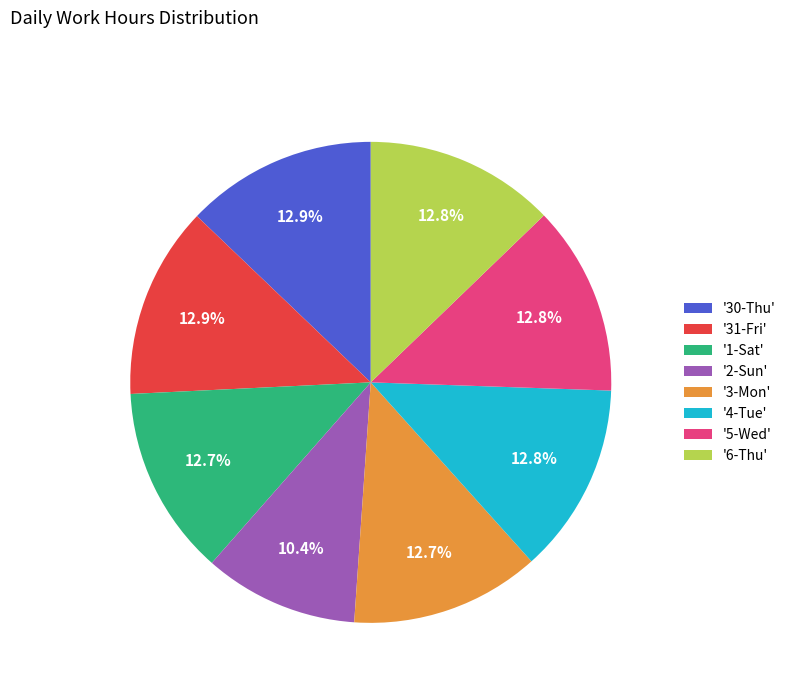

Does '4-Tue' represent more than half of the total?

No